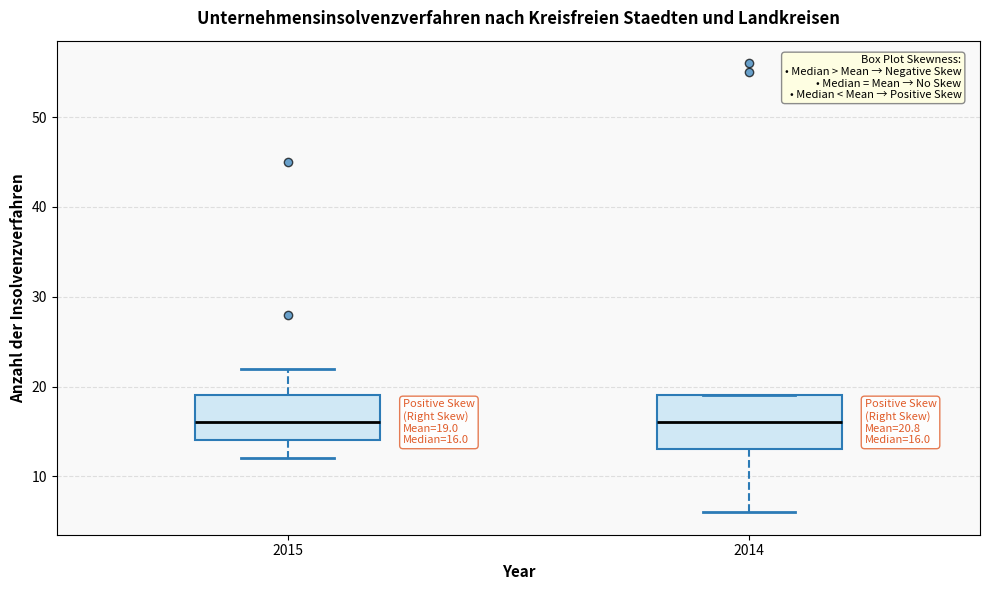

Which box is the tallest, from its lower edge to its upper edge?

2014